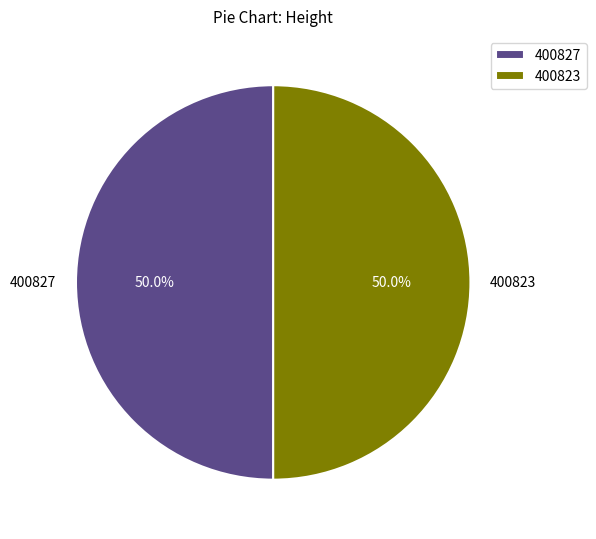

What is the ratio of the value at 400827 to the value at 400823?

1.0